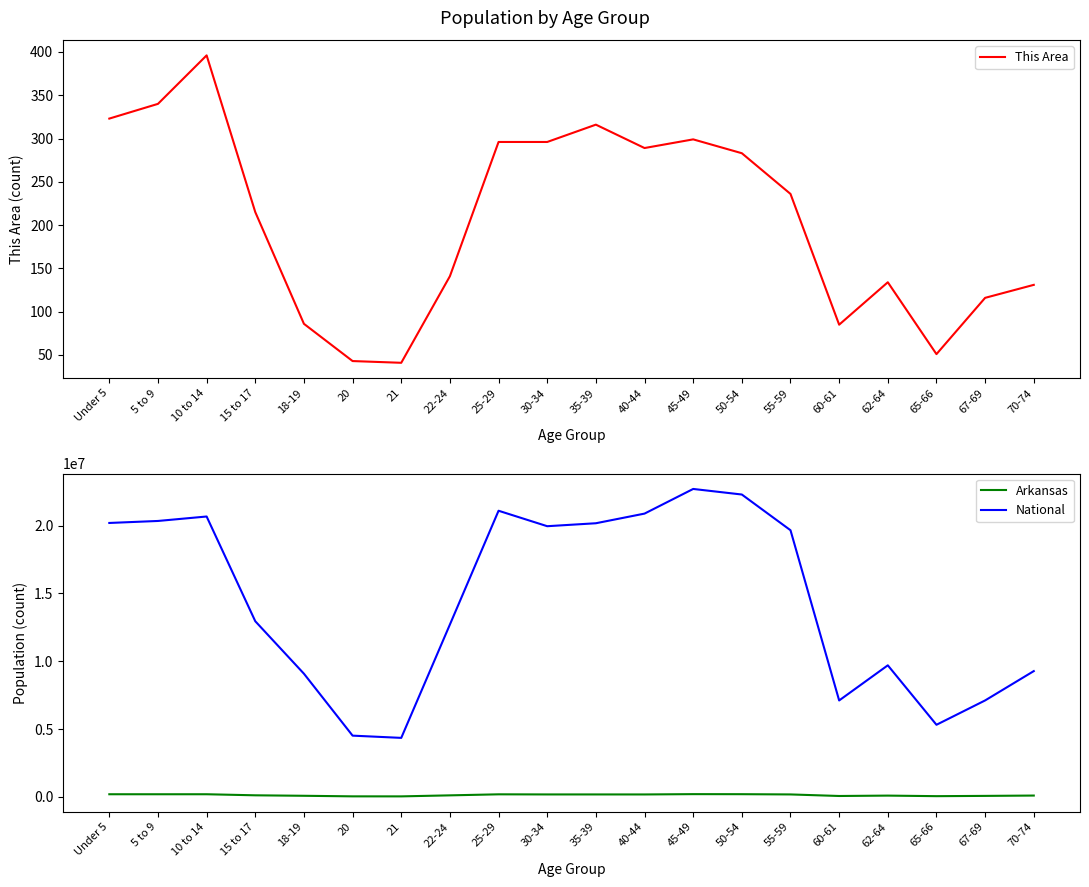

Reading right to left, transcribe all the data shown in this chart.

This Area: 70-74=131	67-69=116	65-66=51	62-64=134	60-61=85	55-59=236	50-54=283	45-49=299	40-44=289	35-39=316	30-34=296	25-29=296	22-24=141	21=41	20=43	18-19=86	15 to 17=215	10 to 14=396	5 to 9=340	Under 5=323
Arkansas: 70-74=101235	67-69=76648	65-66=56719	62-64=97542	60-61=69489	55-59=183960	50-54=201722	45-49=205544	40-44=182594	35-39=183614	30-34=183739	25-29=192153	22-24=116110	21=40770	20=42770	18-19=84455	15 to 17=119350	10 to 14=197559	5 to 9=196877	Under 5=197689
National: 70-74=9278166	67-69=7115361	65-66=5319902	62-64=9704197	60-61=7113727	55-59=19664805	50-54=22298125	45-49=22708591	40-44=20890964	35-39=20179642	30-34=19962099	25-29=21101849	22-24=12712576	21=4354294	20=4519129	18-19=9086089	15 to 17=12954254	10 to 14=20677194	5 to 9=20348657	Under 5=20201362